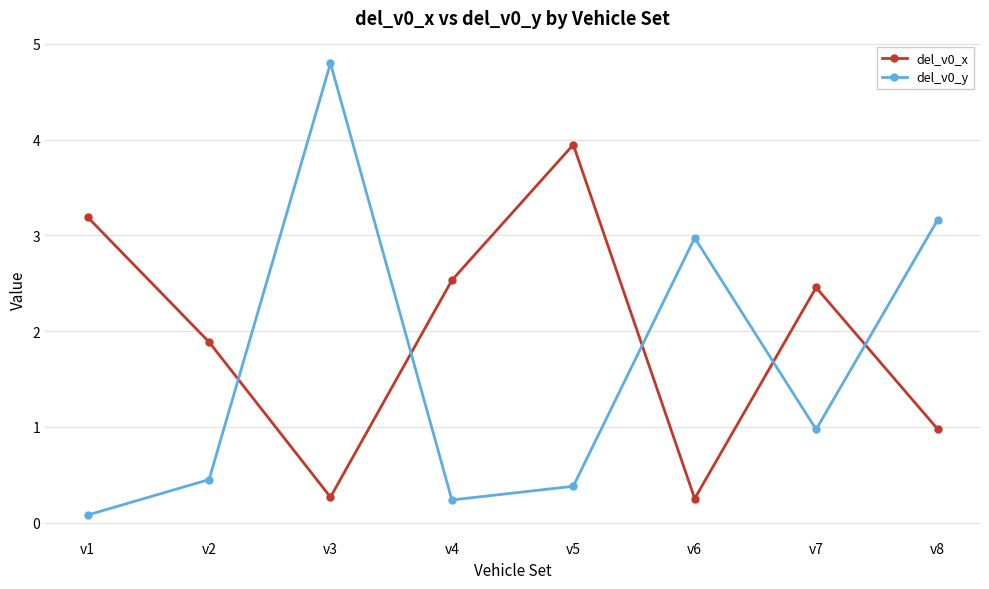

List the series in order of their overall mean, lowest first.

del_v0_y, del_v0_x